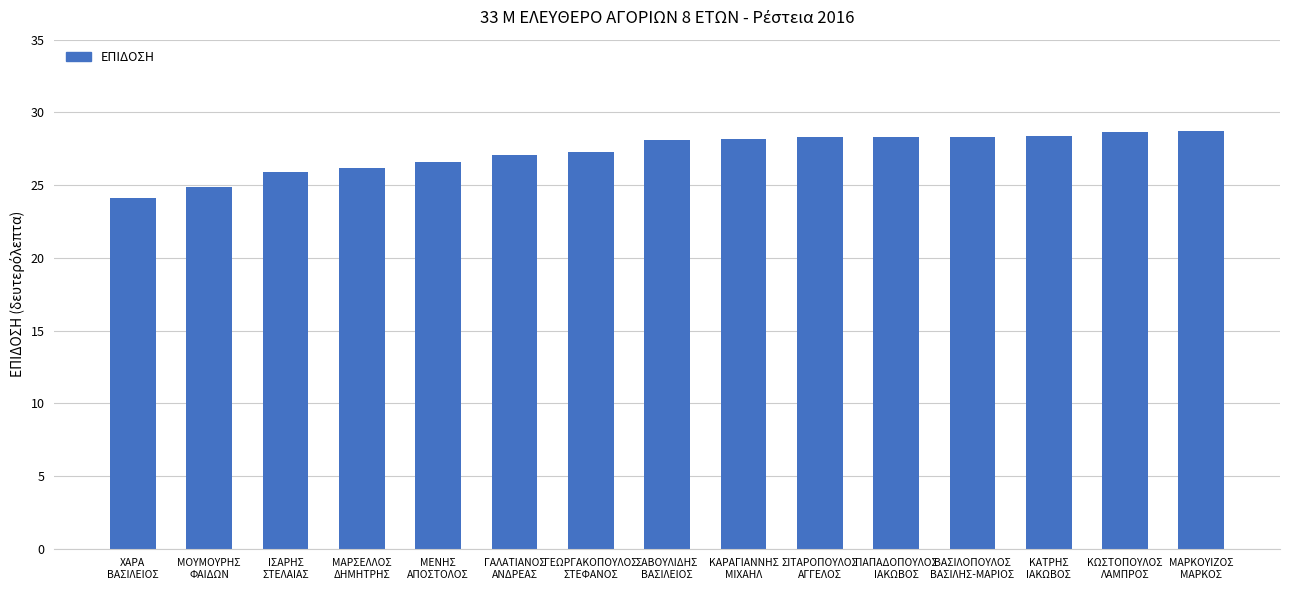

What is the average value?

27.3